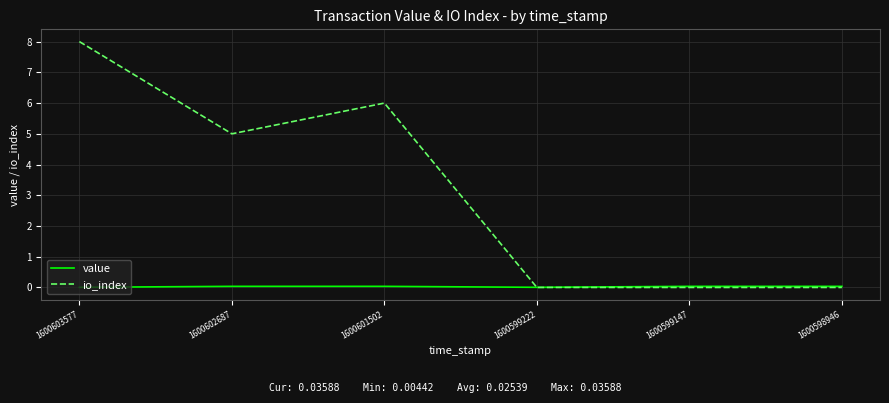

Which series has the largest total across all categories?

io_index